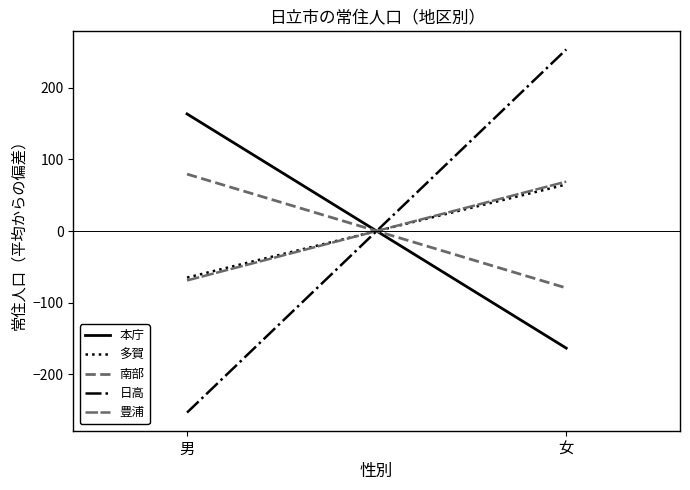

Which has a higher value, 男 or 女?

男